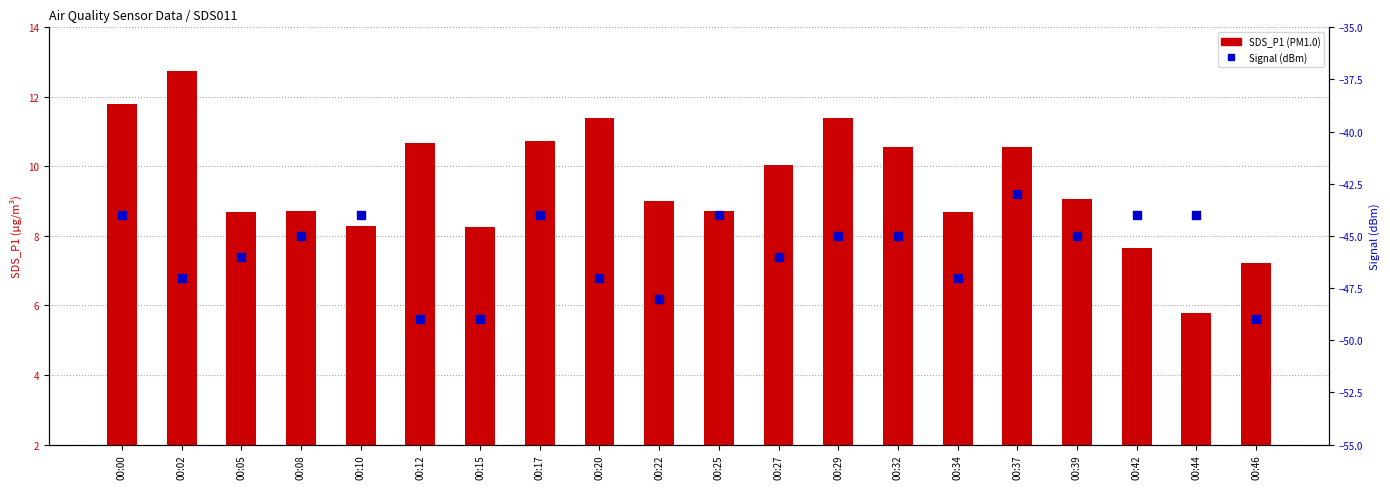

Which series has the largest total across all categories?

SDS_P1 (PM1.0)